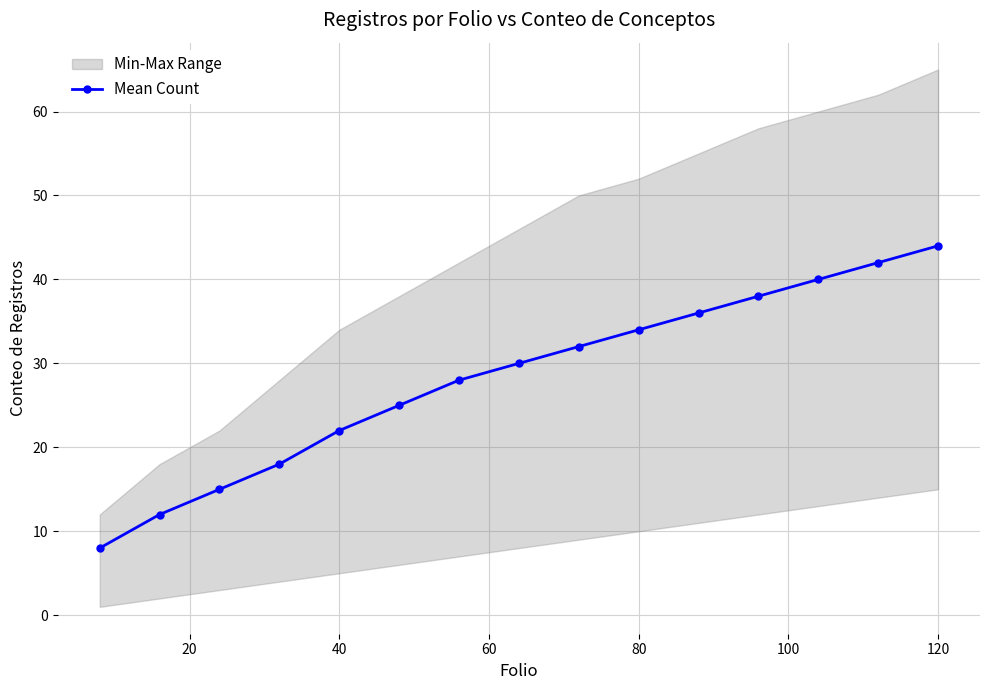

Is this an area chart (filled region under the line)?

No